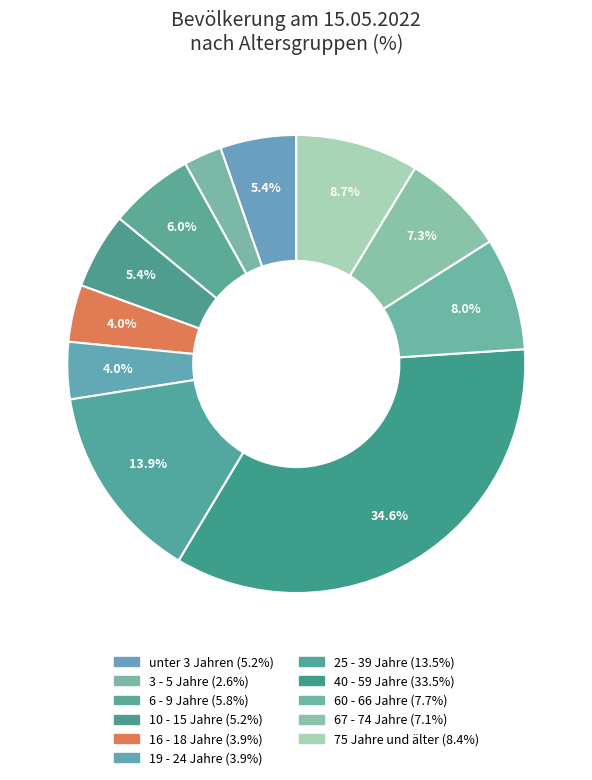

Is there any slice that represents more than half of the pie?

No